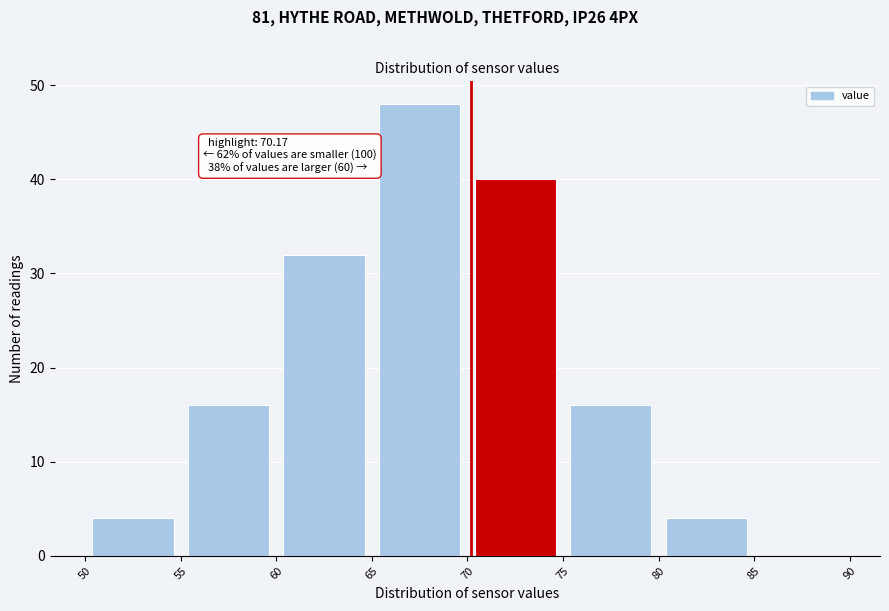

Over which range of the x-axis is the bar tallest?

65 to 70